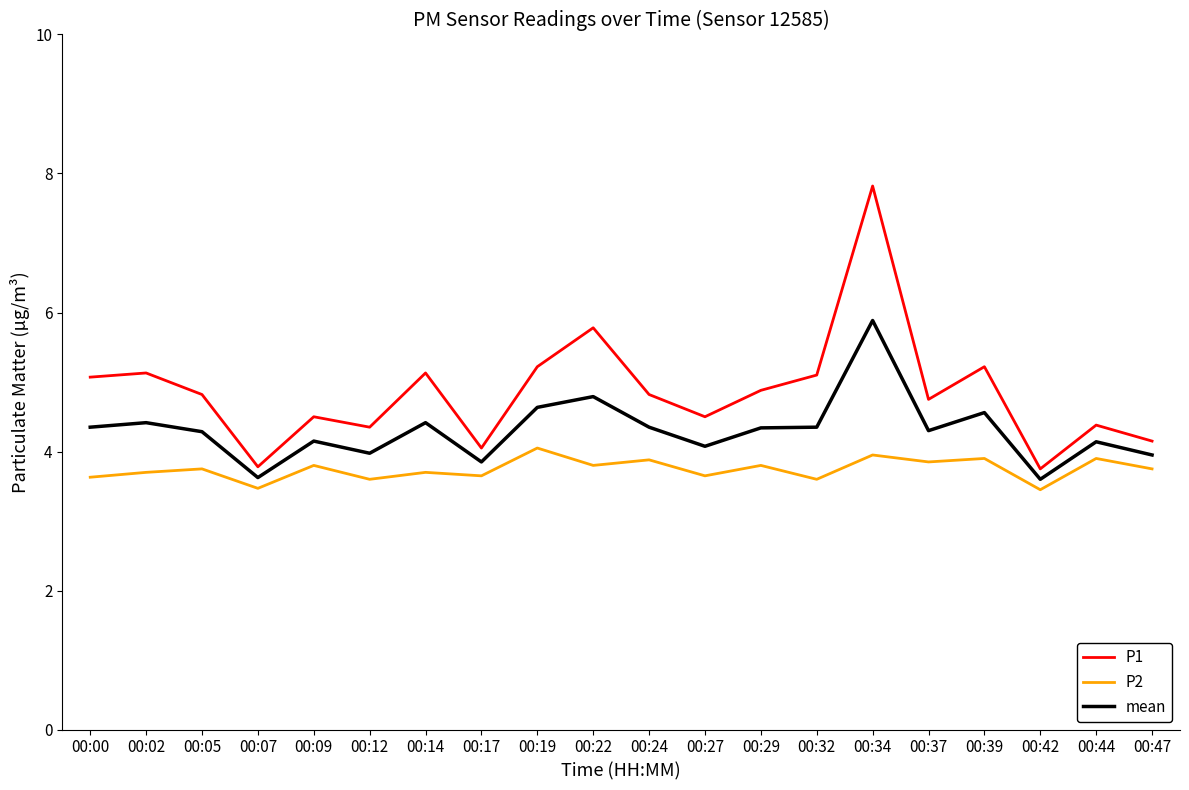

Is it true that P1 equals 7.9 at 00:09?

False